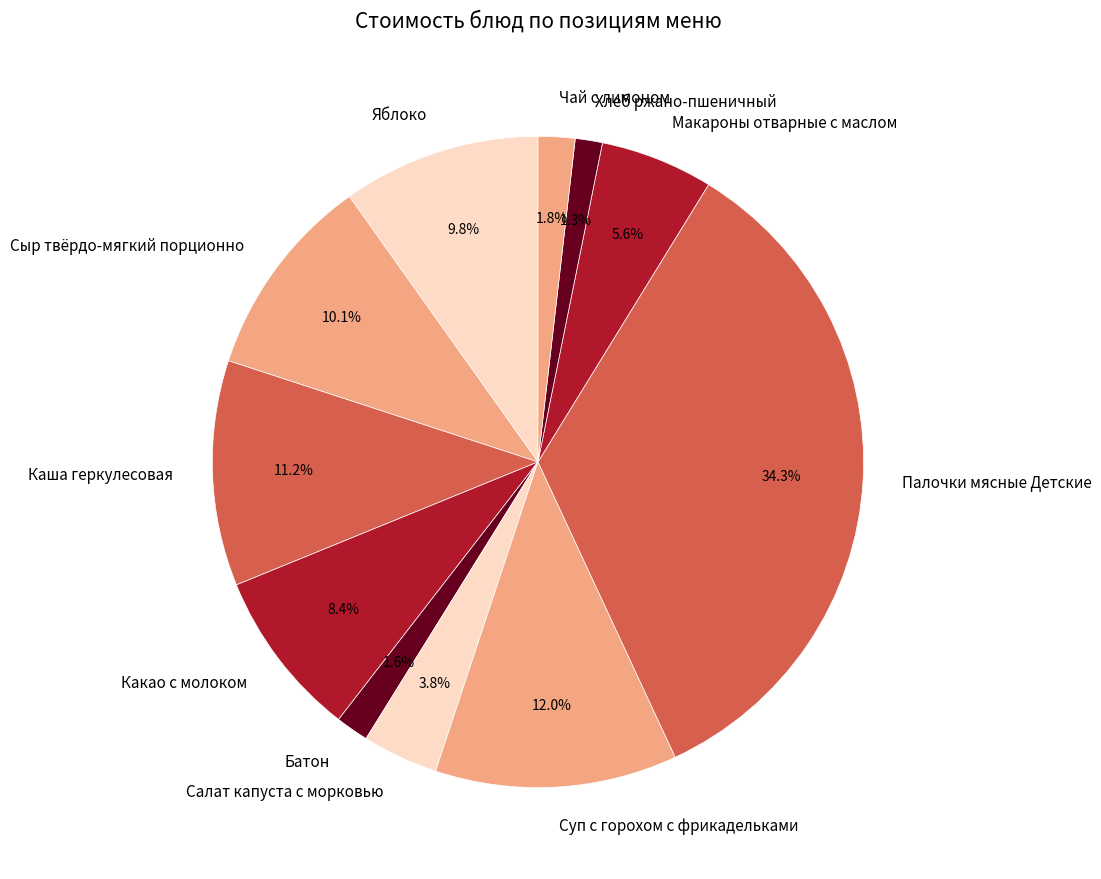

Is it true that Батон is 2% of the pie?

True